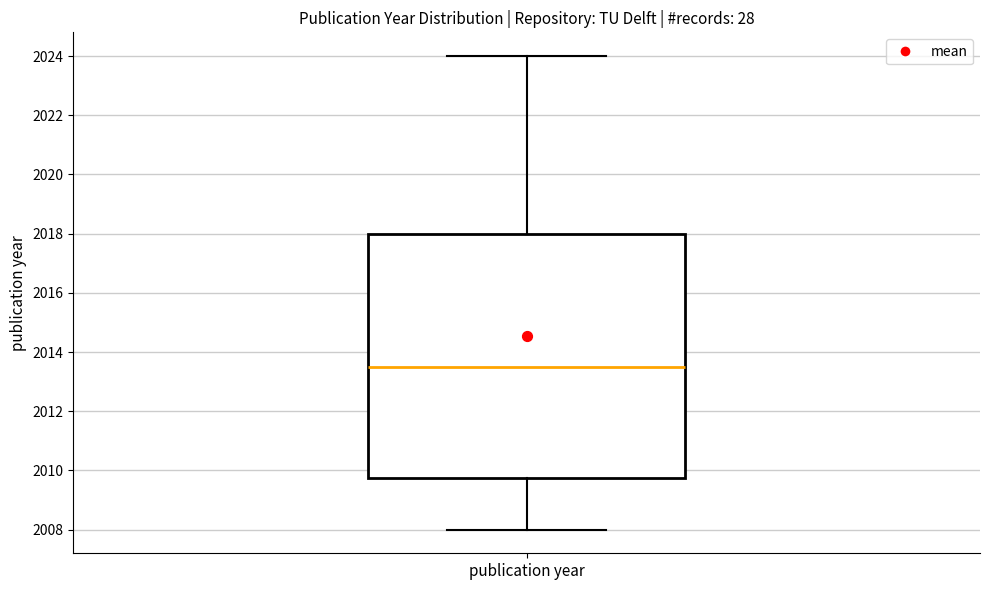

Transcribe this box plot: give where the median line is, the range the box spans, and where the two whiskers end, as read against the y-axis. The values are not printed on the chart, so give them approximately, as read against the axis.

median 2013.6, box 2009.8 to 2018.0, whiskers 2008.0 to 2024.0